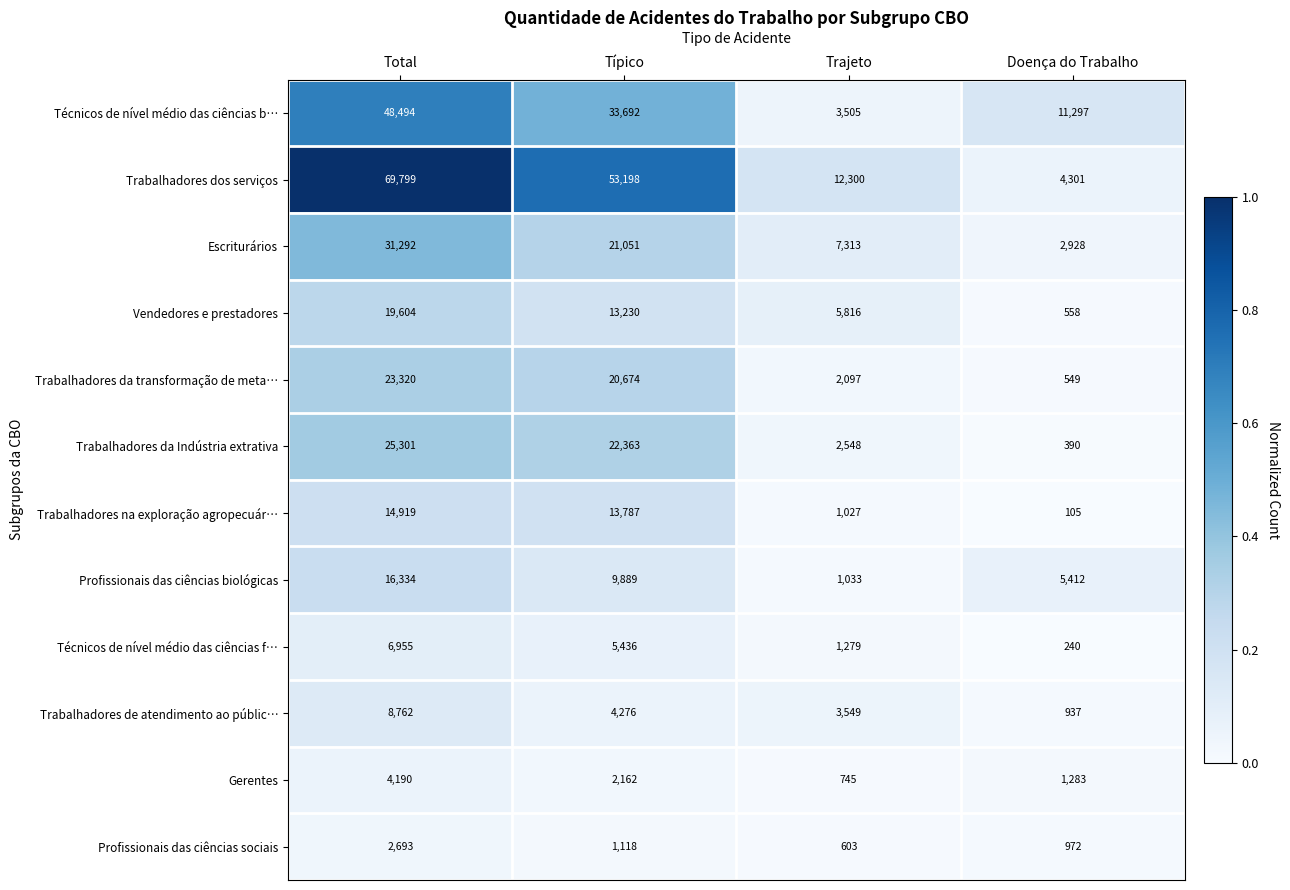

Which label corresponds to the smallest value in the chart?

Doença do Trabalho